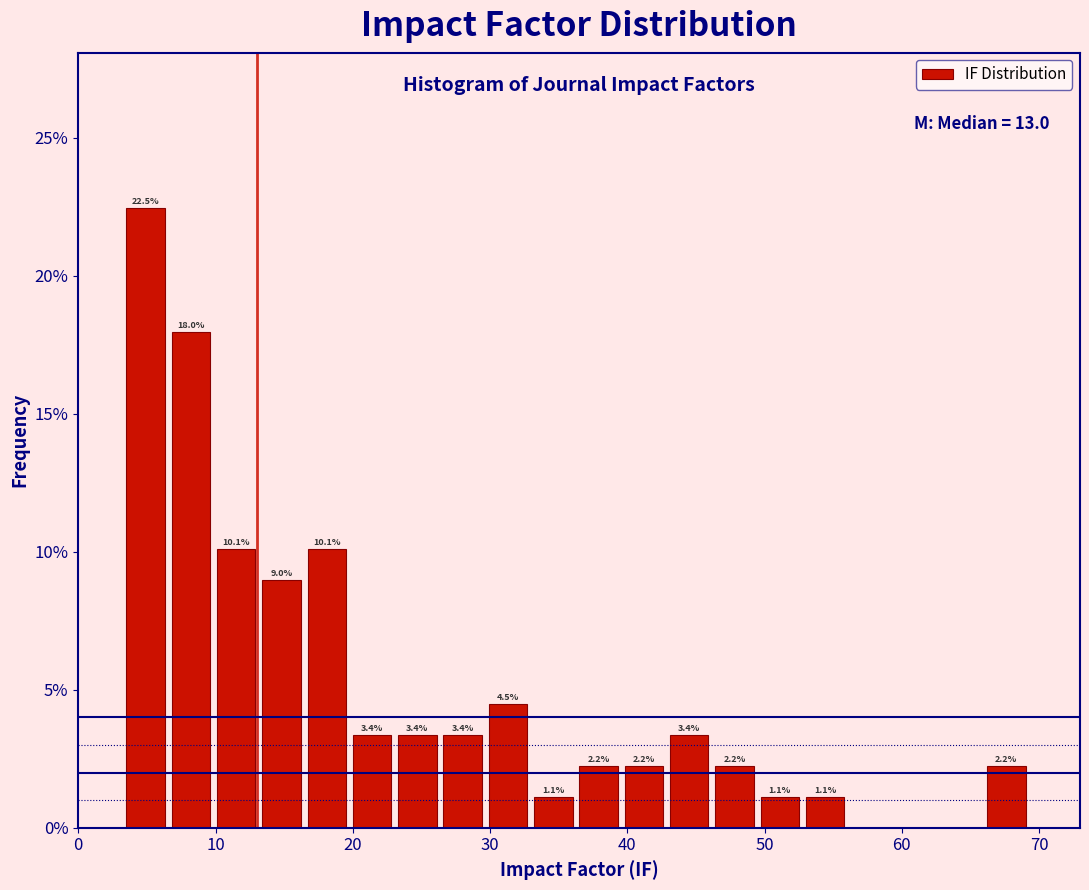

Read against the x-axis, roughly where is the centre of the tallest bar?

5